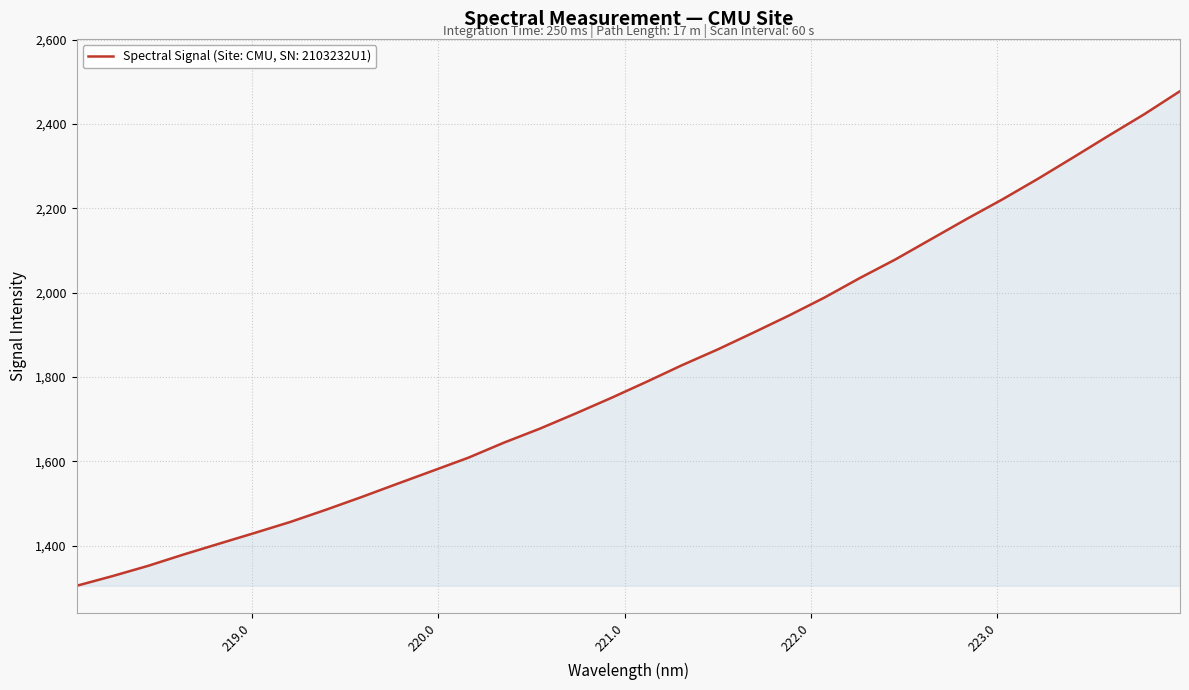

What is the difference between the maximum and minimum values?

1172.4